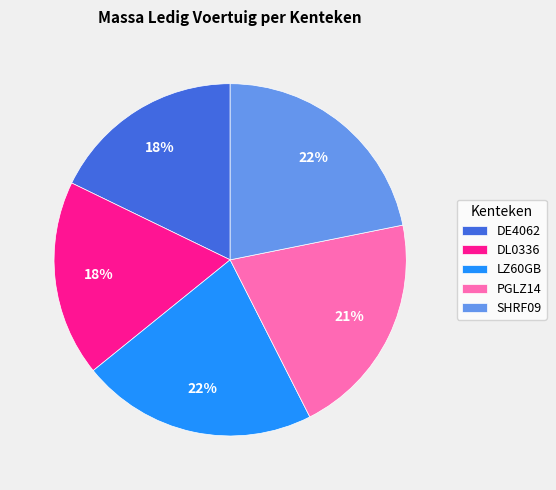

How many slices are in this pie chart?

5